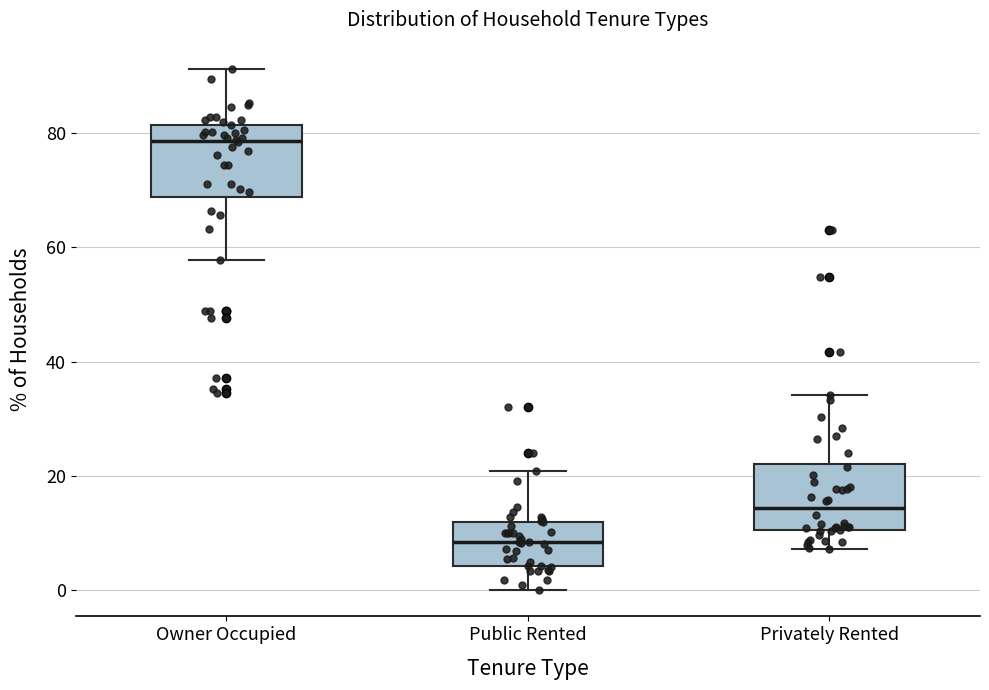

Reading left to right, read every box against the y-axis: the position of its median line, the range the box covers, and the ends of its whiskers. The values are not printed on the chart, so give them approximately, as read against the axis.

Owner Occupied: median 78, box 68 to 82, whiskers 58 to 92
Public Rented: median 8, box 4 to 12, whiskers 0 to 20
Privately Rented: median 14, box 10 to 22, whiskers 8 to 34